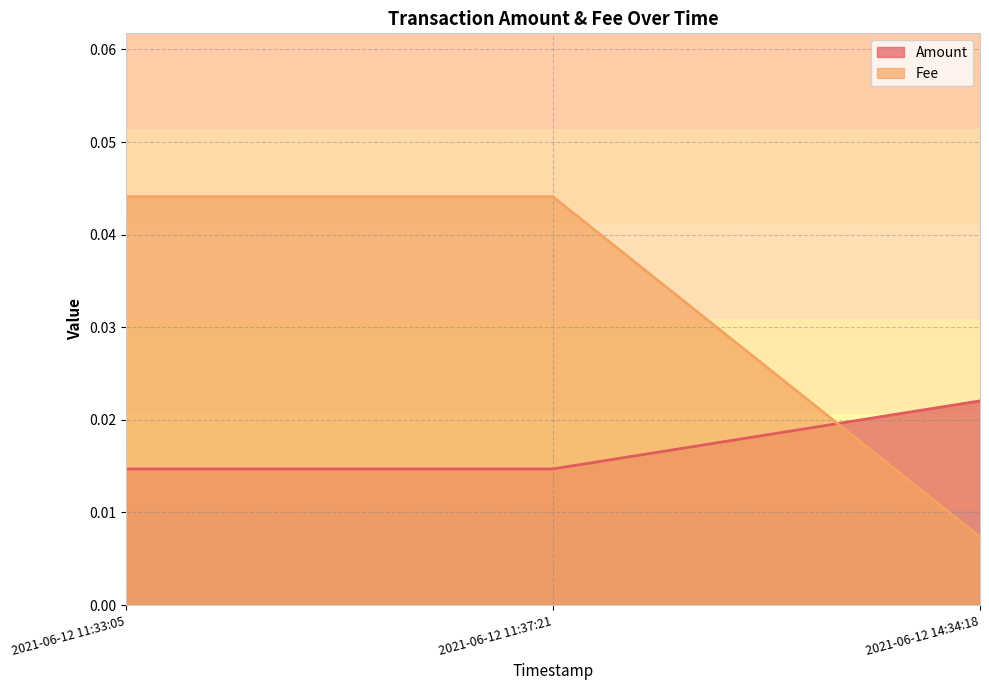

How many lines are shown in the chart?

2